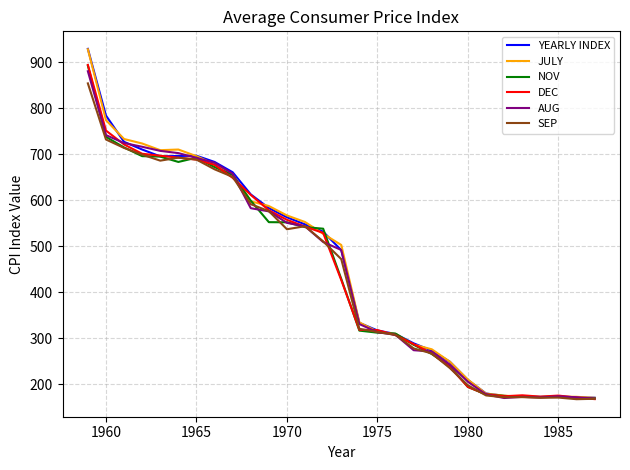

Which series has the largest range (max minus min)?

YEARLY INDEX